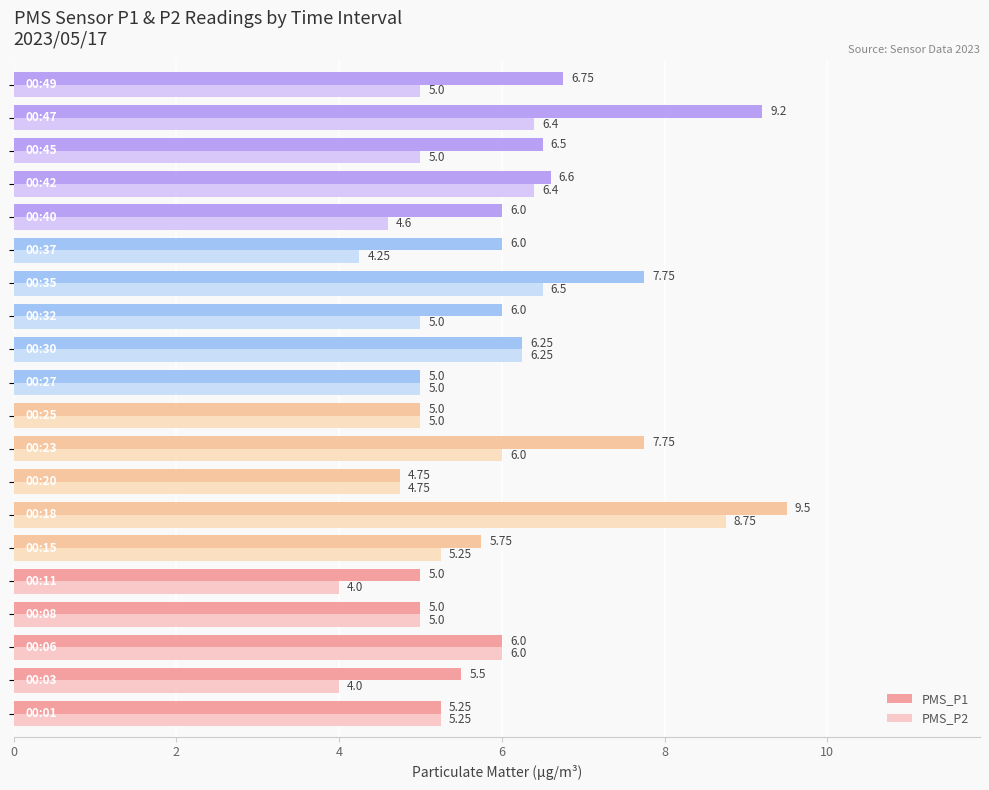

What is the average value of the PMS_P1 series?

6.3